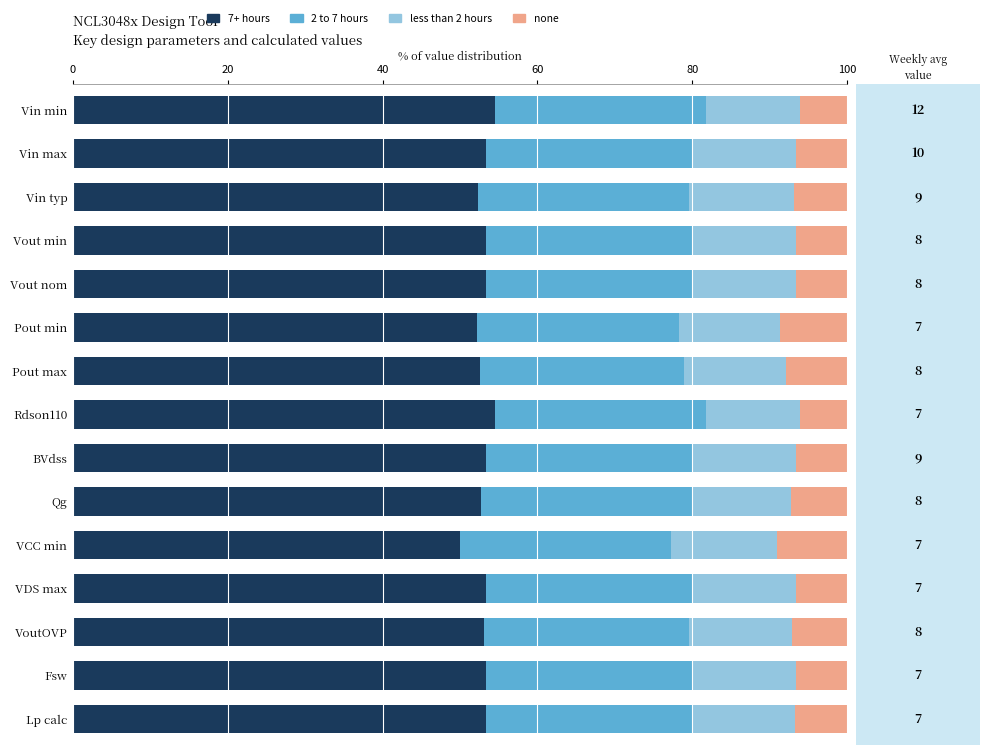

What is the average value of the 7+ hours series?

53.0